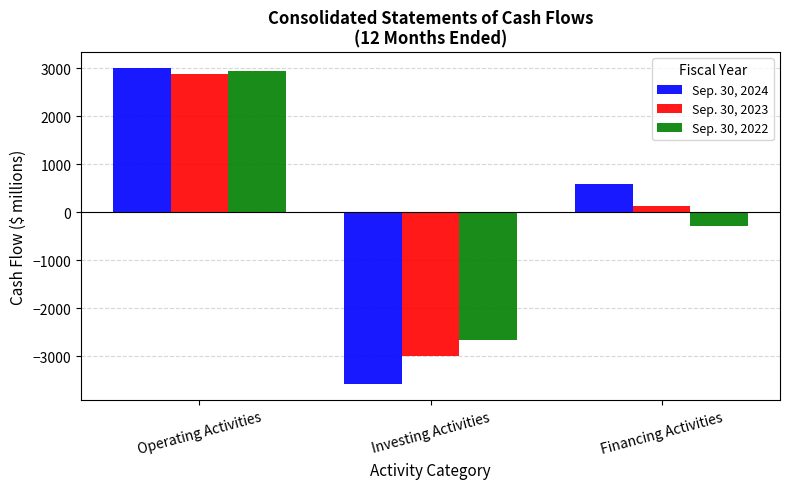

What is the total value across all series at Financing Activities?

430